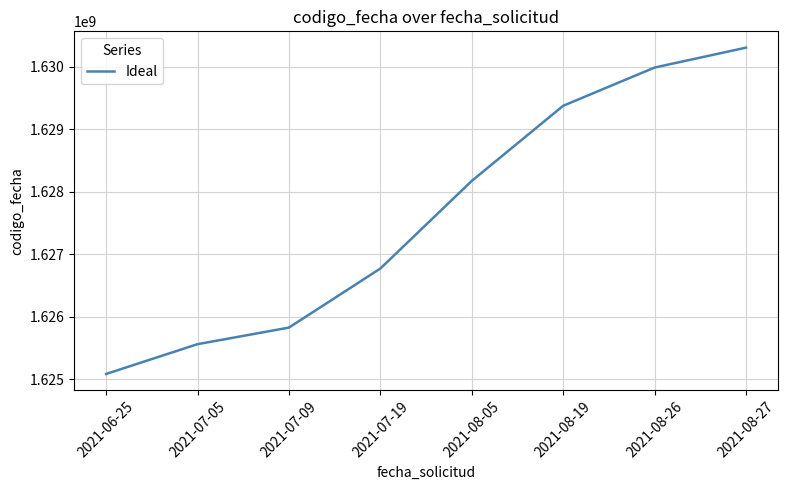

True or false: there are more than 2 points higher than both neighbors.

False